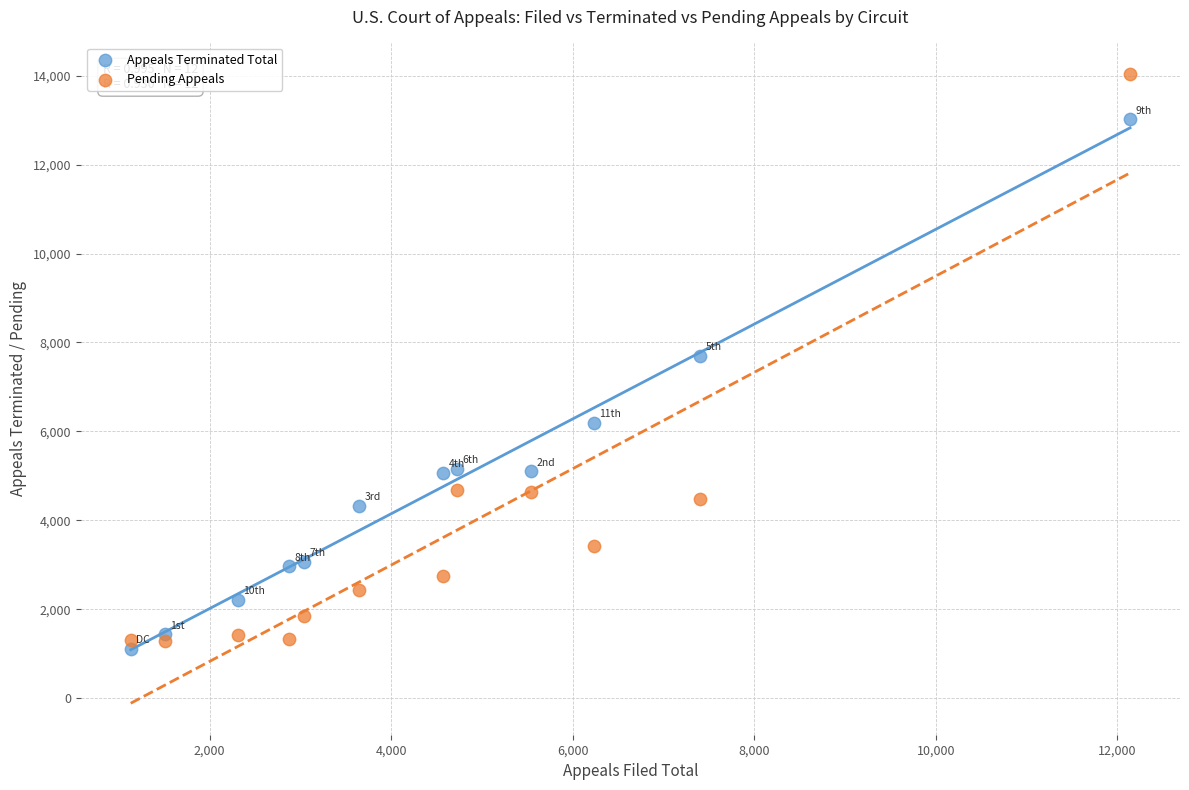

In the Appeals Terminated Total series, what Y value is closest to 7069?

7695